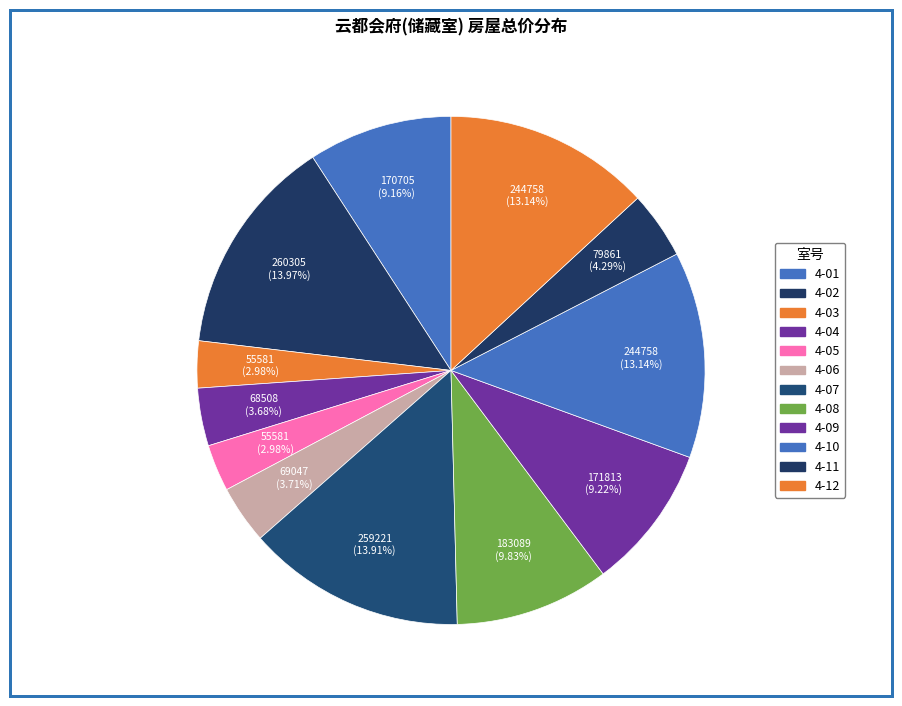

The 4-03 slice represents 3% of the pie. True or false?

True